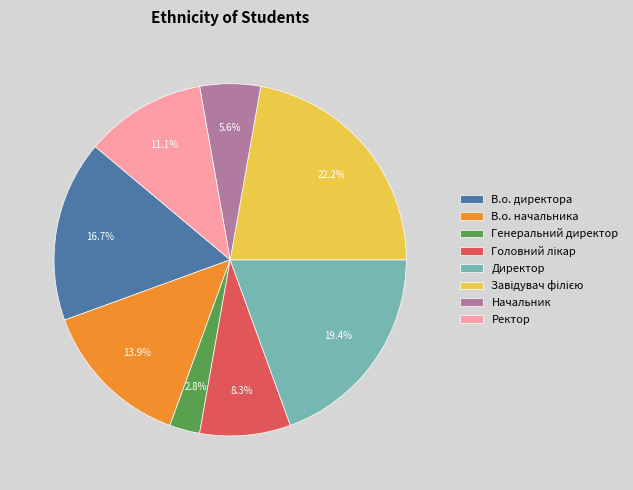

What is the ratio of the value at В.о. директора to the value at Директор?

0.9